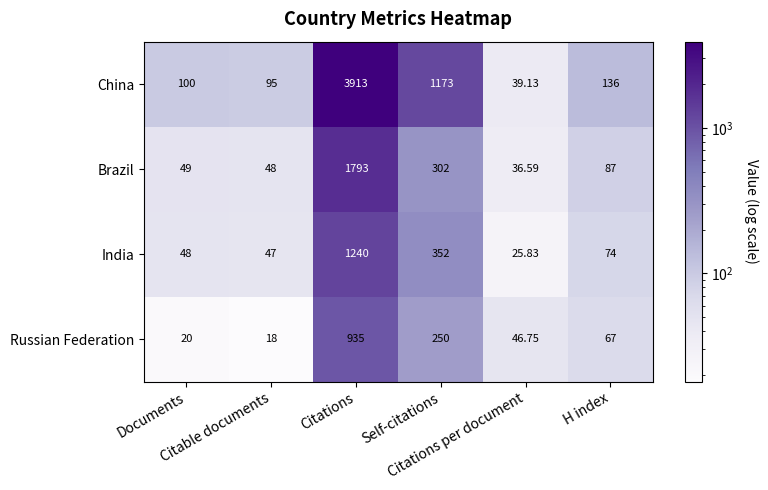

Rank the series by their maximum value, from highest to lowest.

China, Brazil, India, Russian Federation